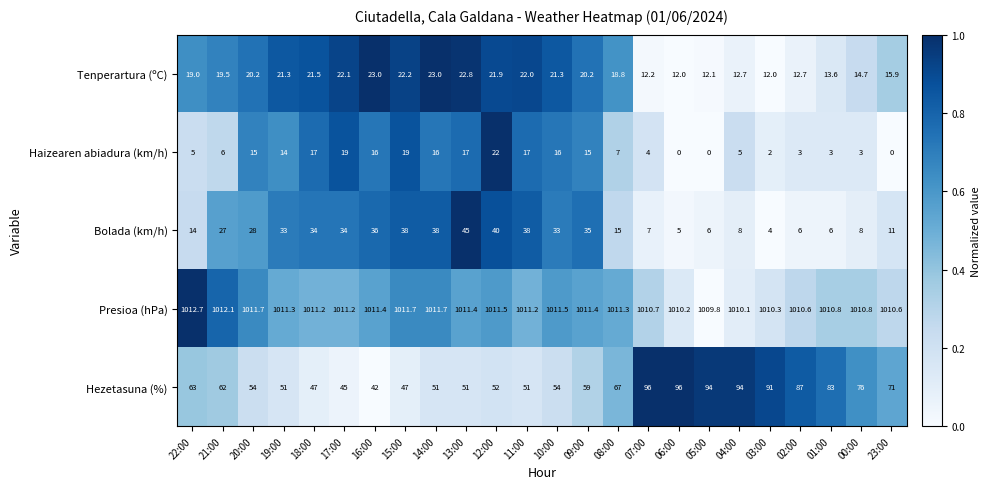

What is the difference between the maximum and minimum values in the Bolada (km/h) series?

41.0